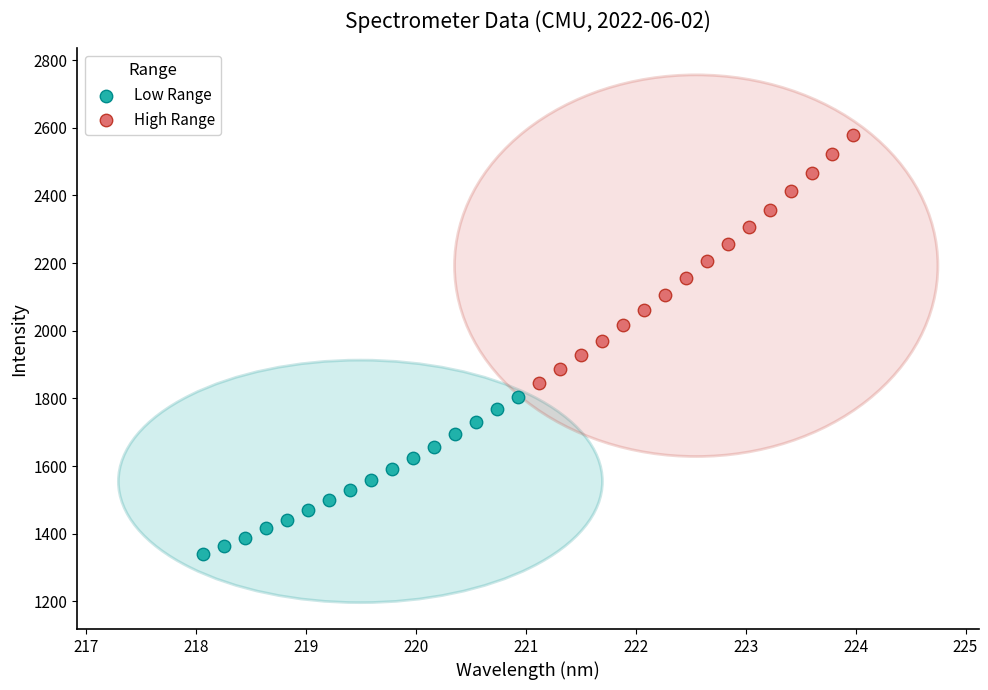

Which series reaches the minimum Y coordinate?

Low Range